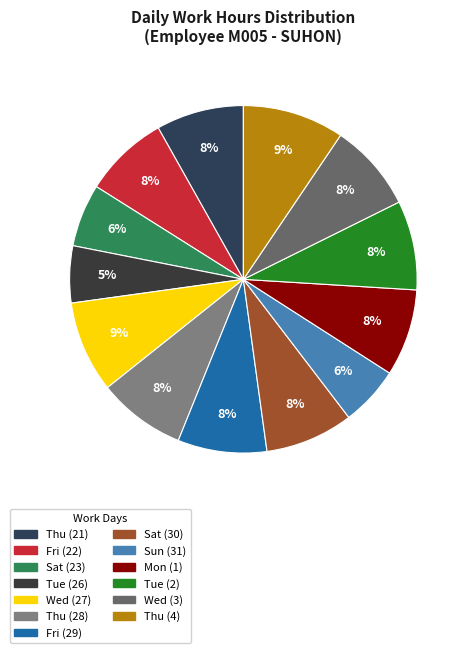

Count the number of slices in the pie.

13